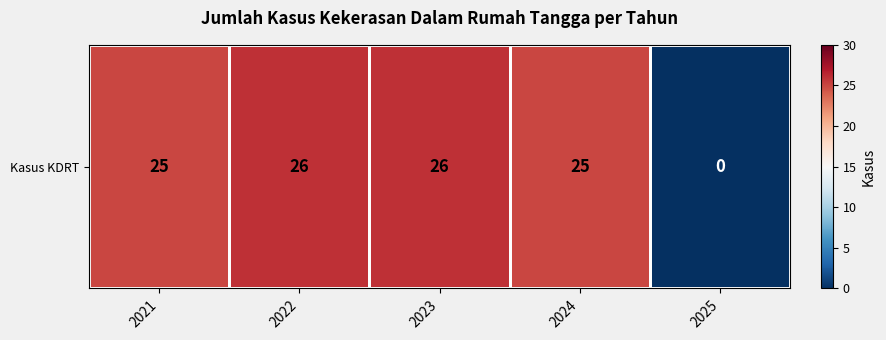

List the labels in order of value, largest first.

2022, 2023, 2021, 2024, 2025